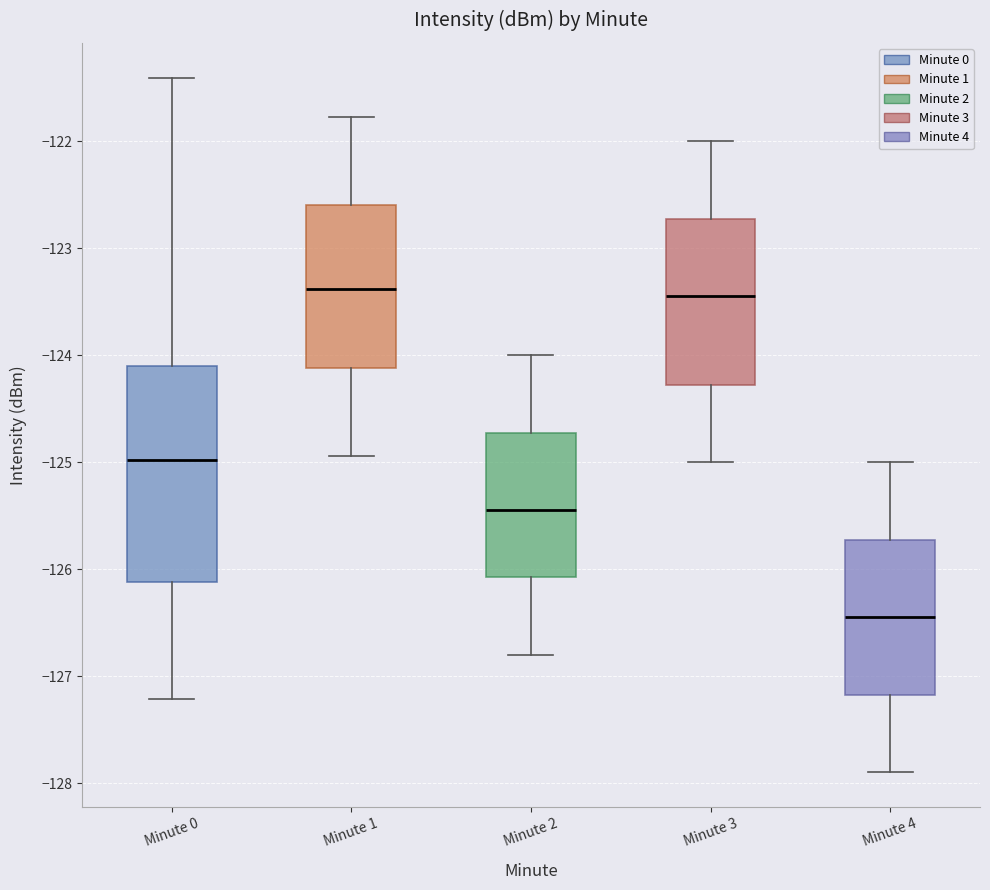

Where is the lower edge of the box for Minute 3 on the y-axis? The values are not printed on the chart, so give them approximately, as read against the axis.

-124.3